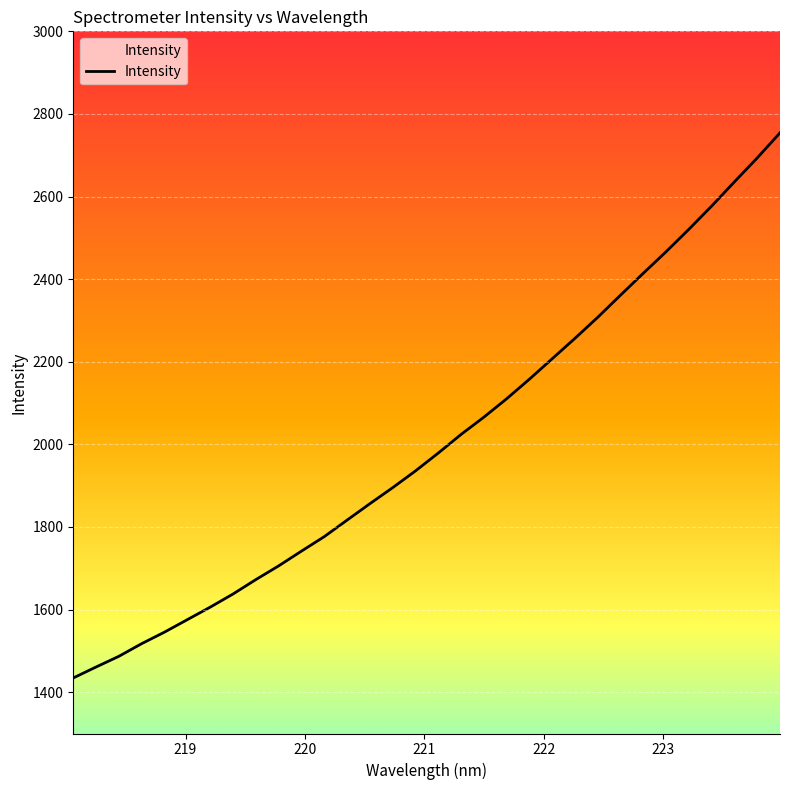

What is the maximum value shown in the chart?

2754.3